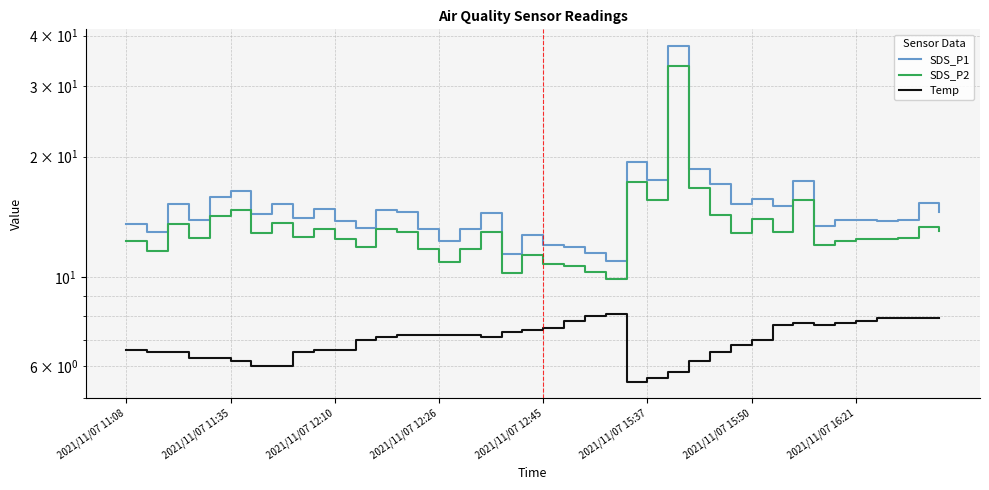

What is the approximate value of Temp at 13?

7.2